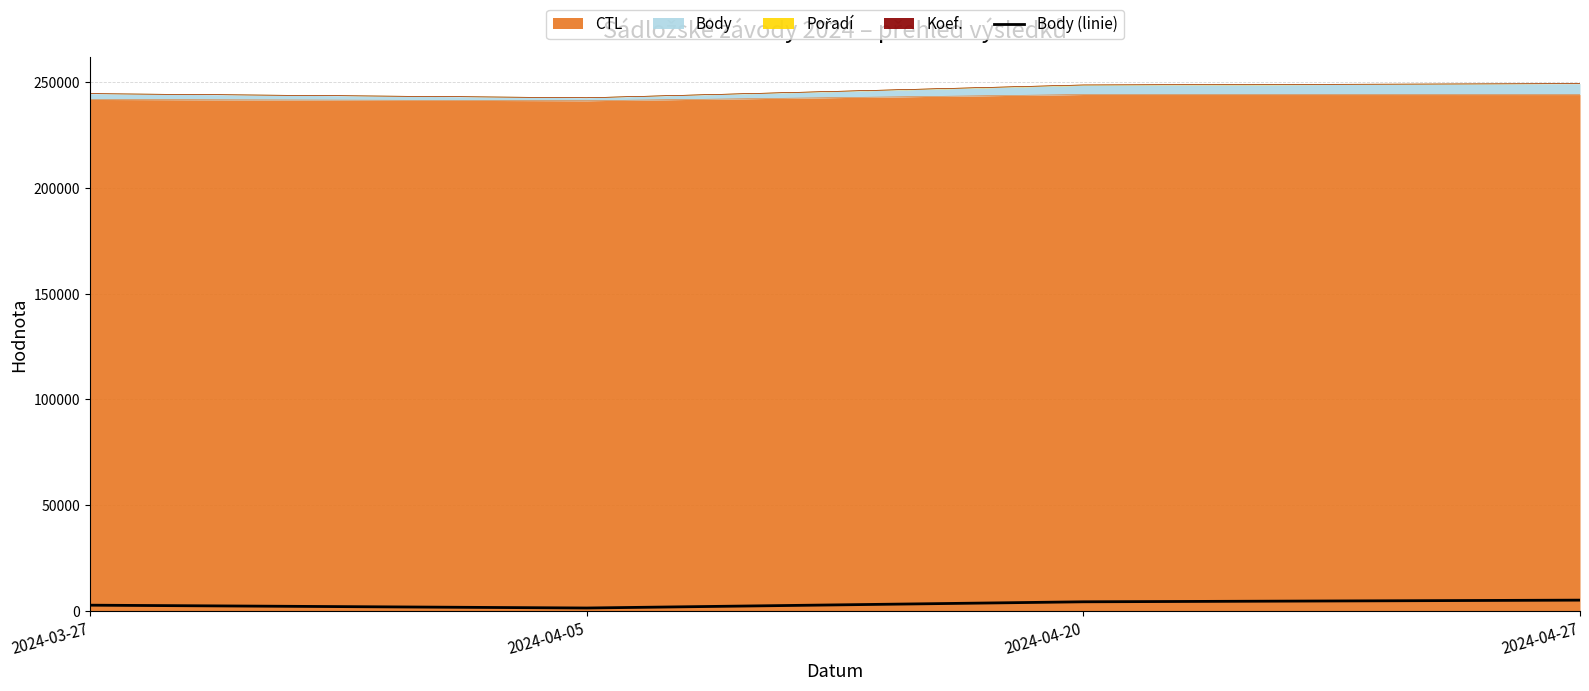

What is the sum of the values at 2024-04-27 and 2024-04-05?

6531